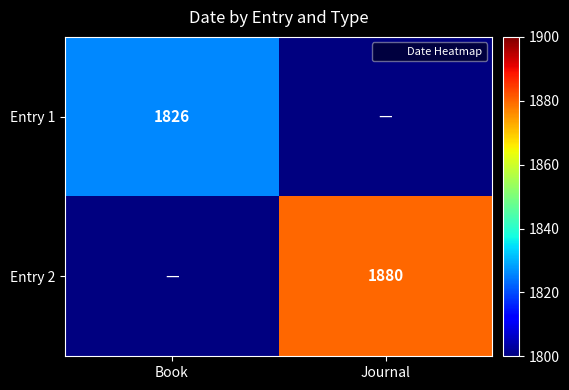

At Book, list the series in order from smallest to largest.

Entry 1, Entry 2